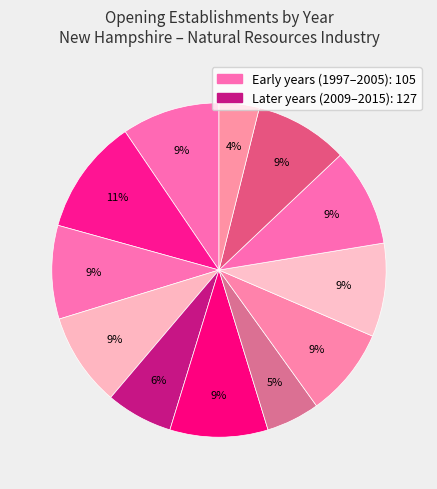

Count the number of slices in the pie.

12